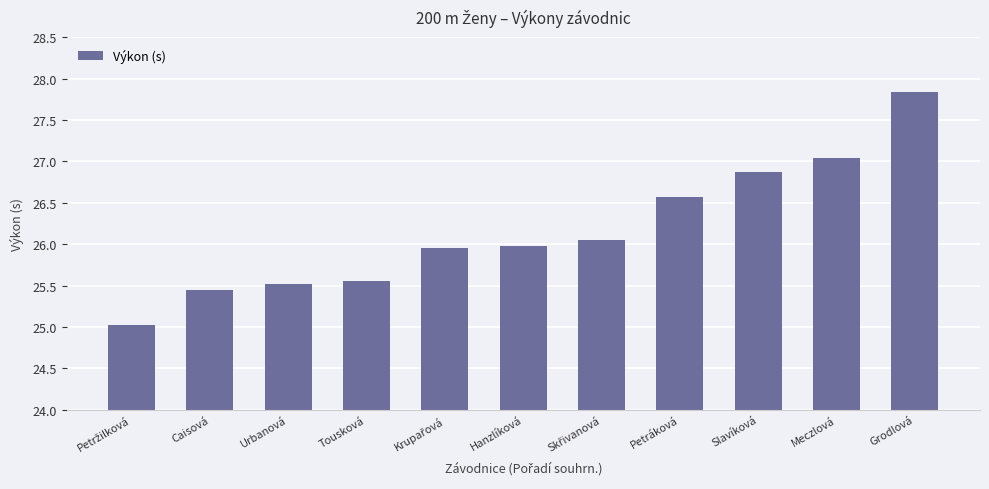

What is the label of the 8th bar from the left?

Petráková